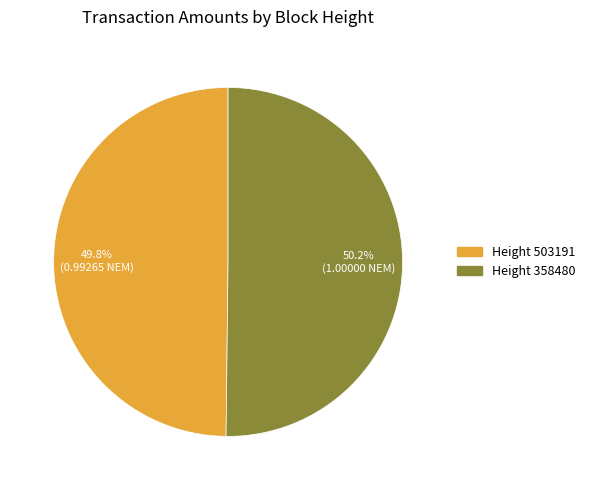

To the nearest percent, what is the average slice percentage?

50%